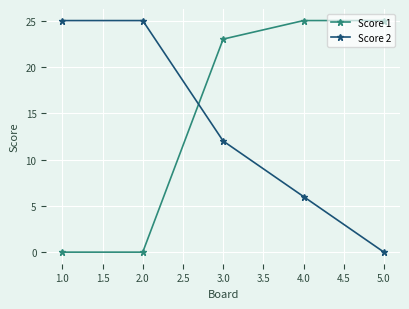

What is the maximum value for Score 2?

25